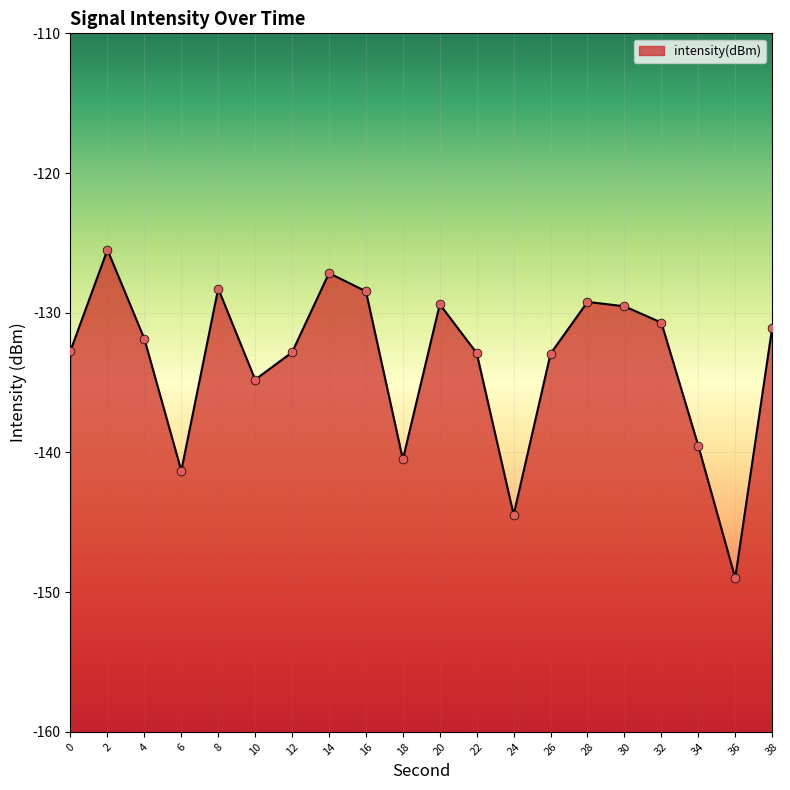

Which has a higher value, 30 or 26?

30